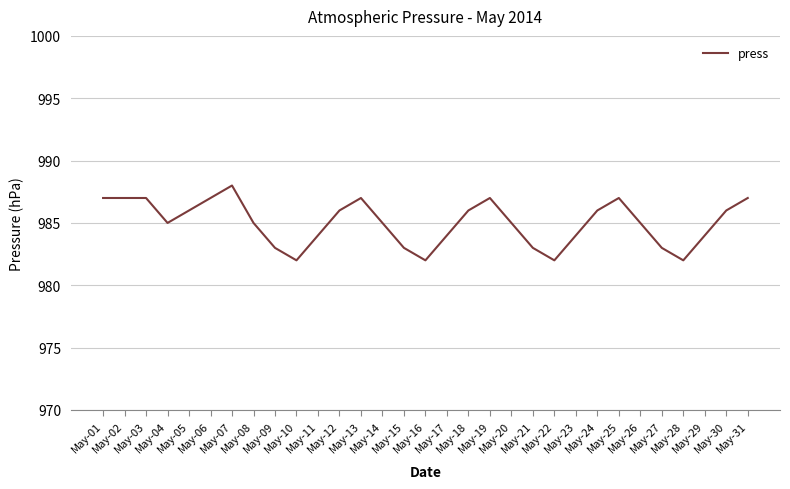

Is it true that the value at May-03 is 987?

True